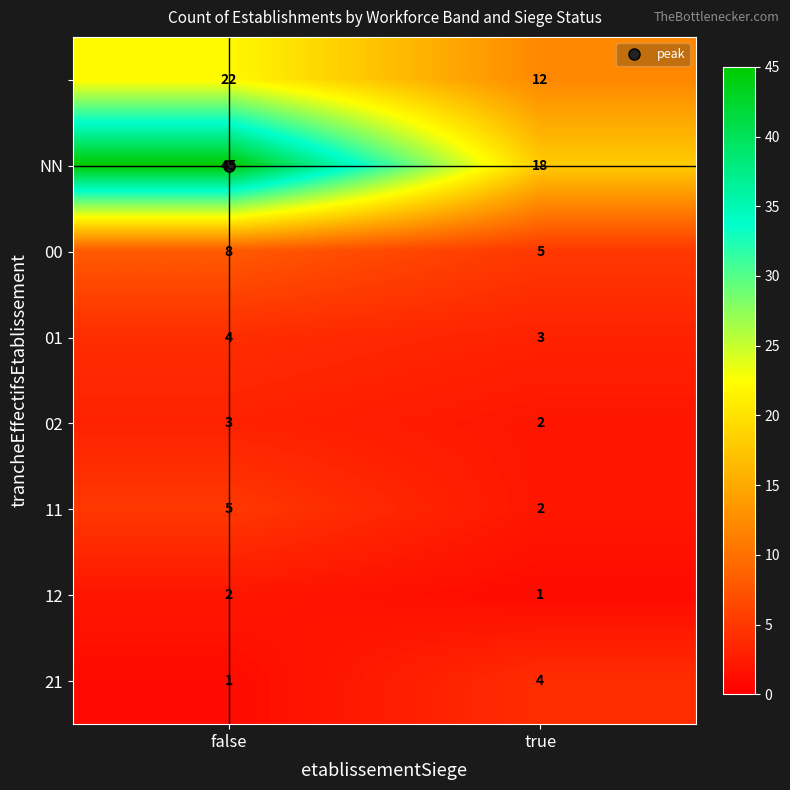

What is the total value across all series at true?

47